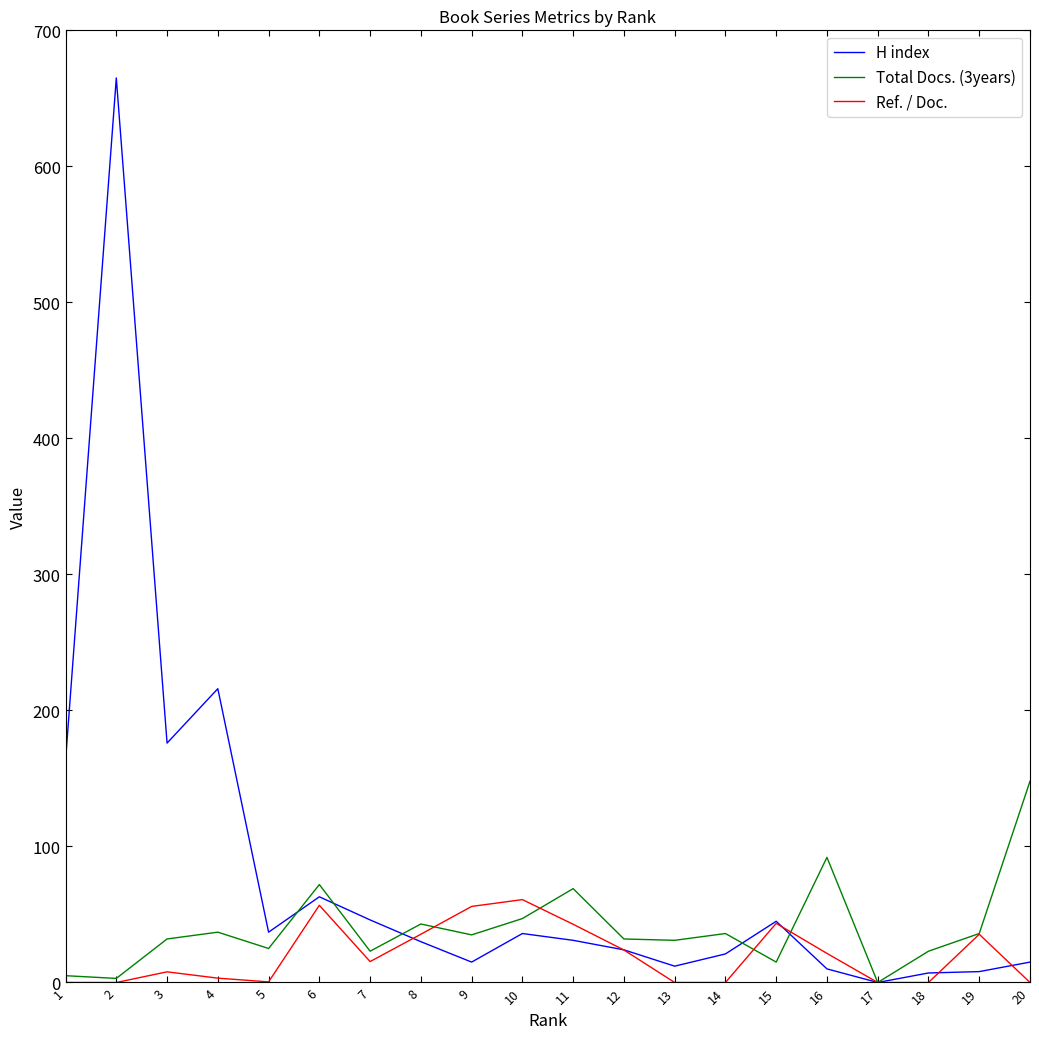

List the series in order of their overall mean, highest first.

H index, Total Docs. (3years), Ref. / Doc.